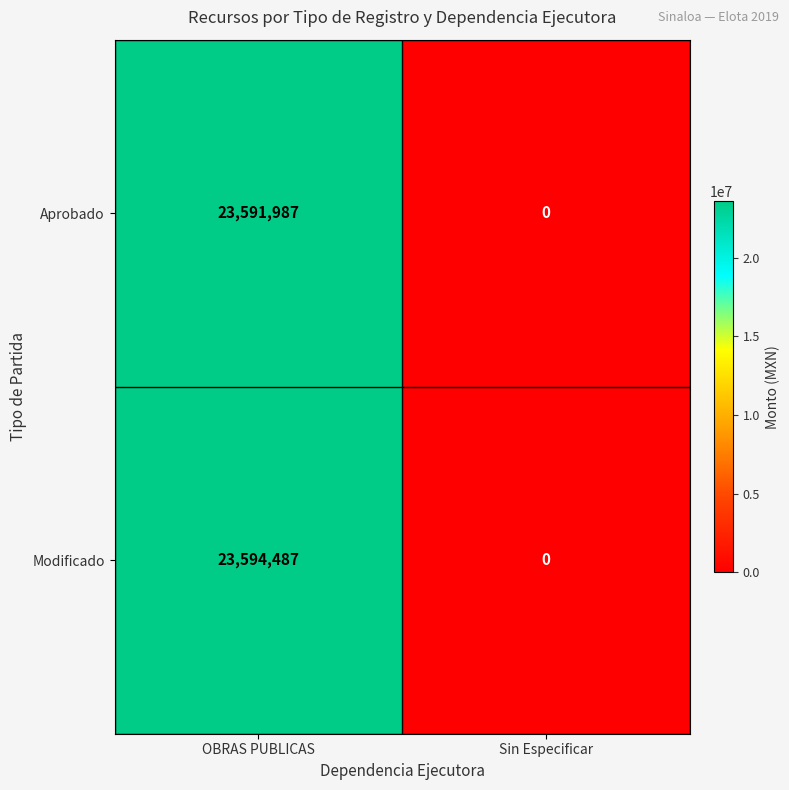

Is it true that Aprobado equals 23591987 at OBRAS PUBLICAS?

True